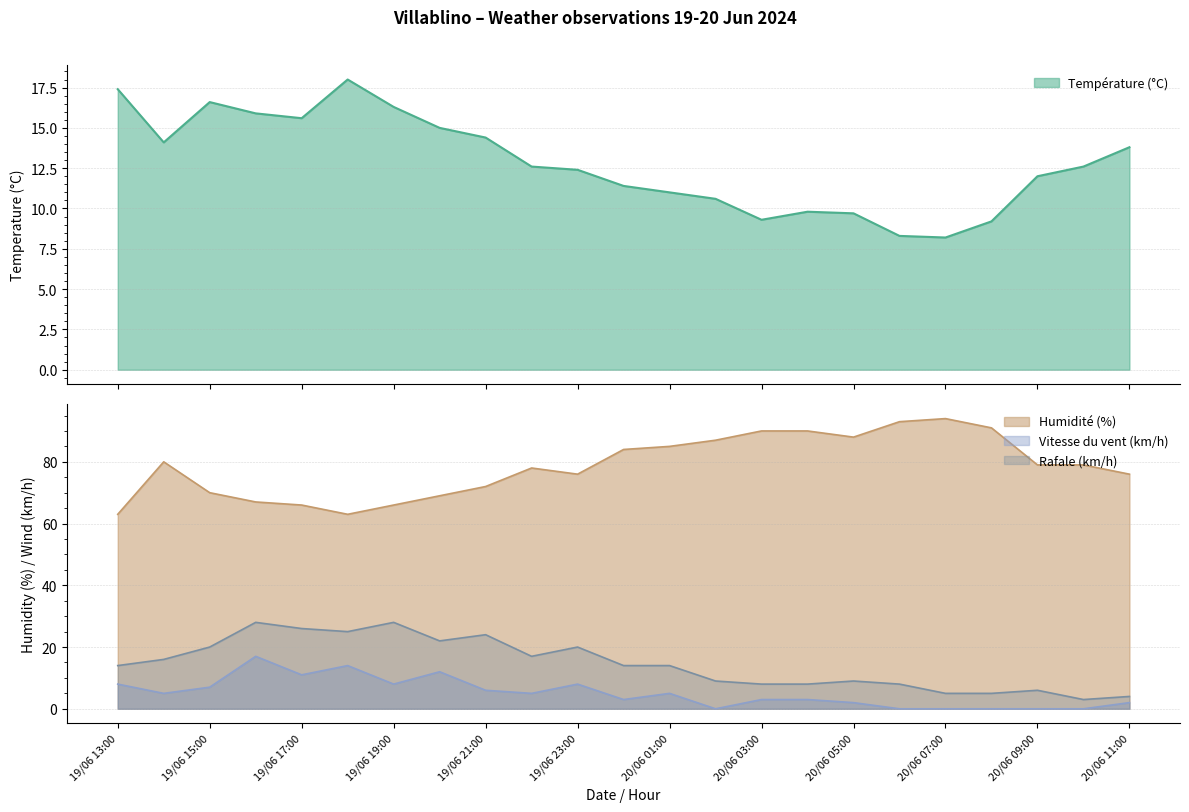

What is the total value across all series at 20/06 02:00?

106.6